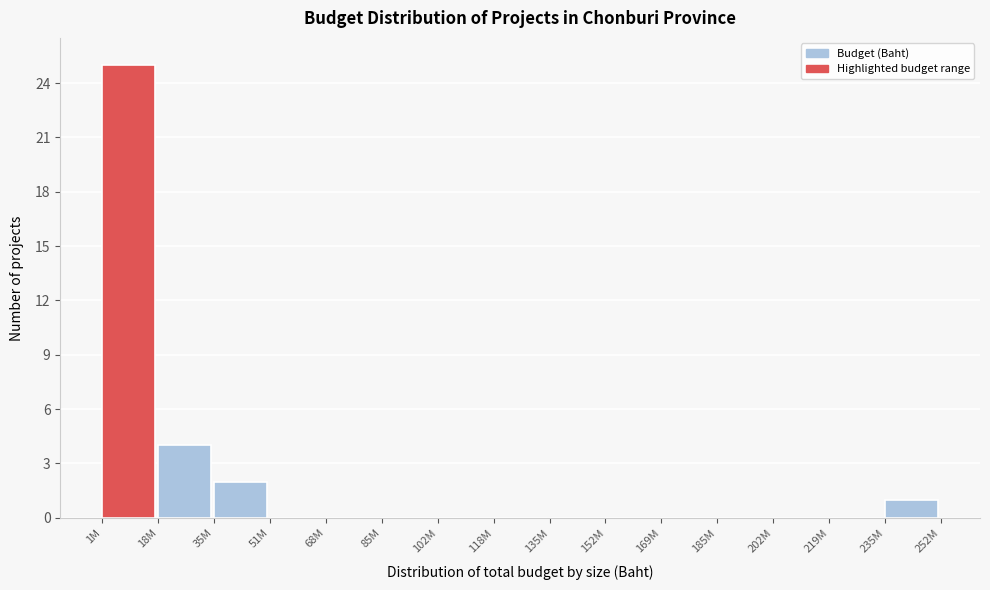

Reading left to right, what are all the values shown in this chart?

1M=25	18M=4	35M=2	51M=0	68M=0	85M=0	102M=0	118M=0	135M=0	152M=0	169M=0	185M=0	202M=0	219M=0	235M=1